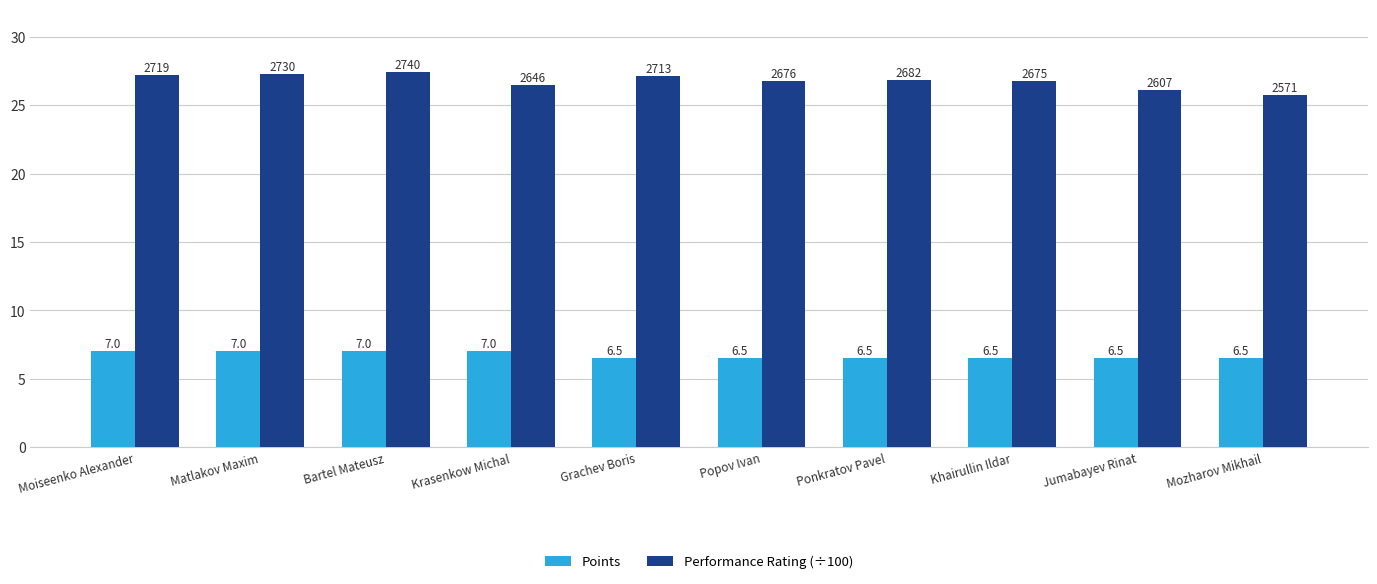

Reading left to right, list all the values displayed in this chart.

Points: Moiseenko Alexander=7.0	Matlakov Maxim=7.0	Bartel Mateusz=7.0	Krasenkow Michal=7.0	Grachev Boris=6.5	Popov Ivan=6.5	Ponkratov Pavel=6.5	Khairullin Ildar=6.5	Jumabayev Rinat=6.5	Mozharov Mikhail=6.5
Performance Rating (÷100): Moiseenko Alexander=27.2	Matlakov Maxim=27.3	Bartel Mateusz=27.4	Krasenkow Michal=26.5	Grachev Boris=27.1	Popov Ivan=26.8	Ponkratov Pavel=26.8	Khairullin Ildar=26.8	Jumabayev Rinat=26.1	Mozharov Mikhail=25.7